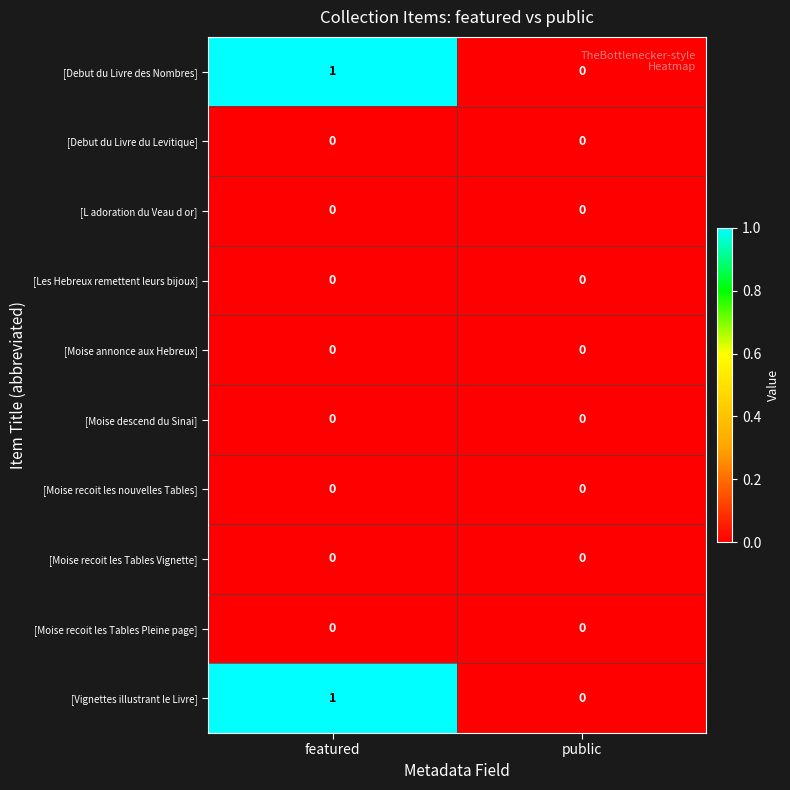

List the labels in order of [Debut du Livre des Nombres] value, largest first.

featured, public